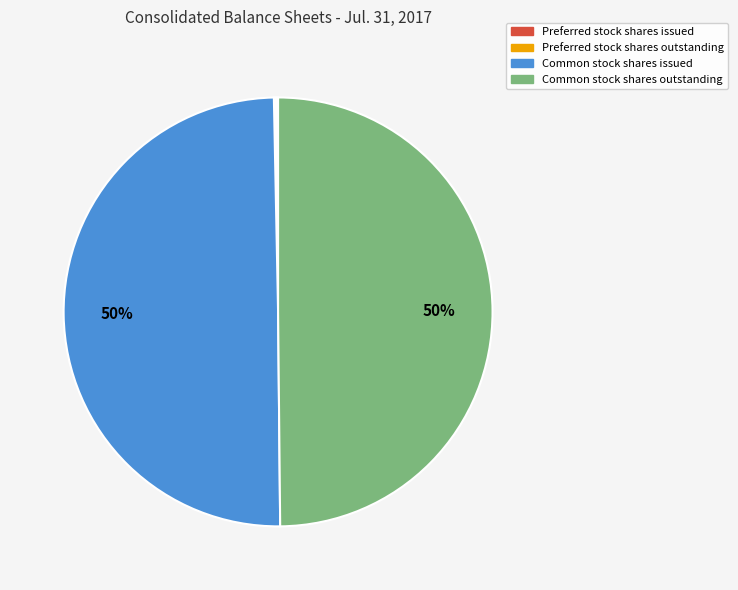

To the nearest percent, what is the average slice percentage?

25%